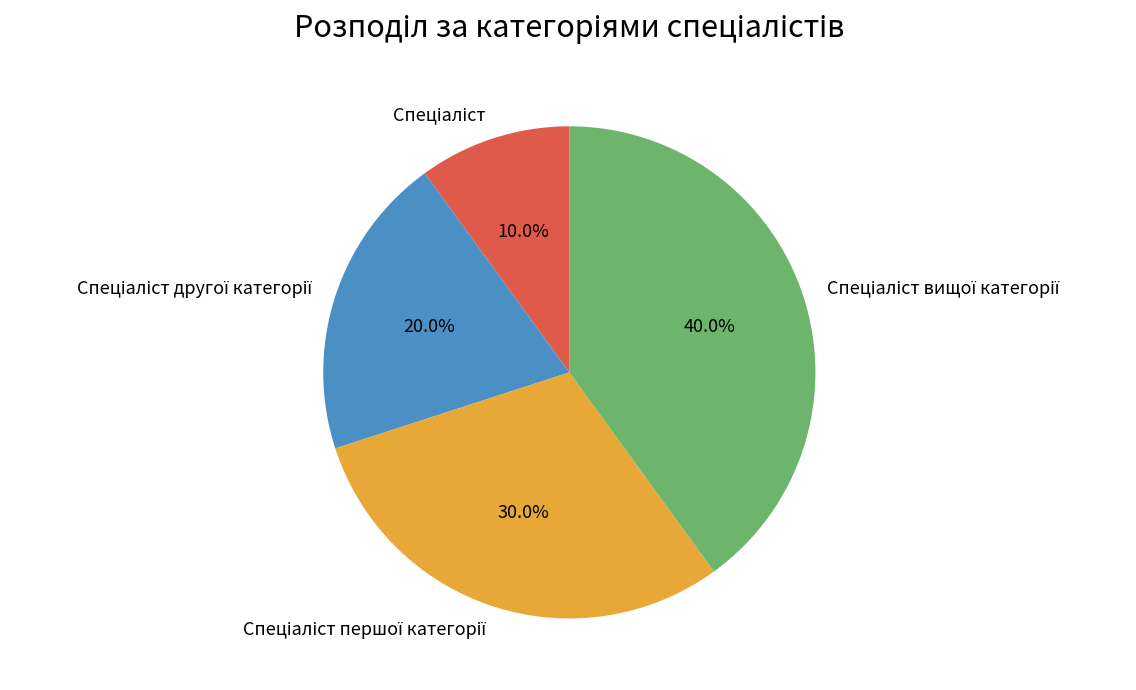

Does any single category account for the majority?

No